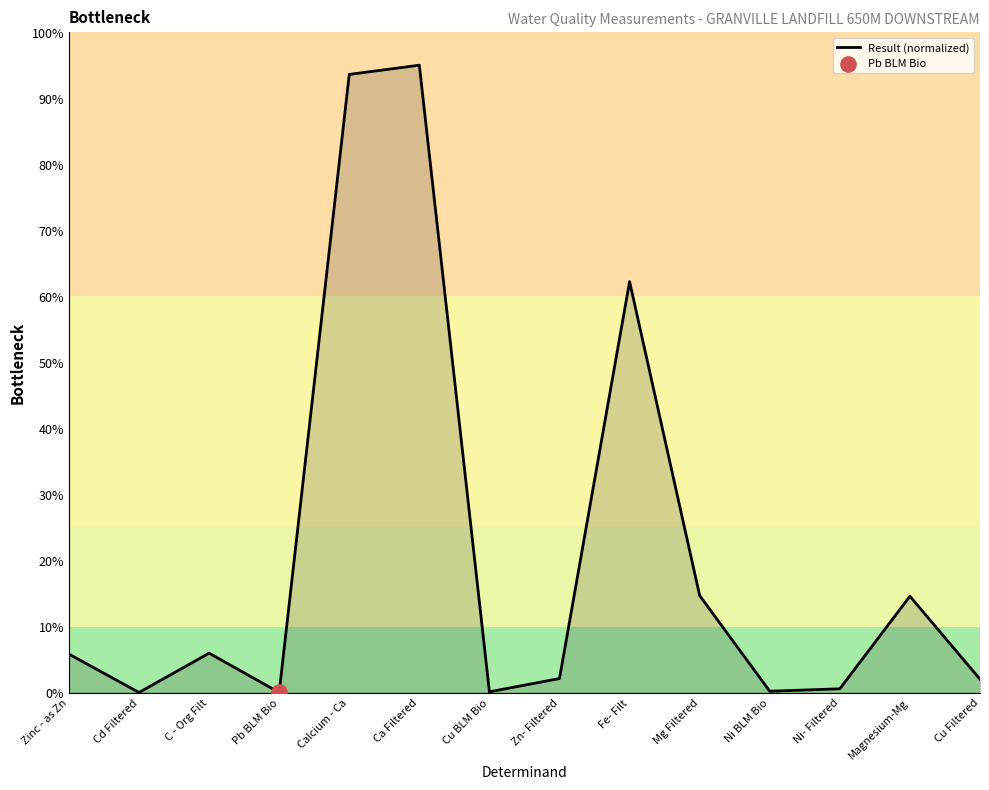

What is the change in value from Zinc - as Zn to Cu BLM Bio?

-5.7